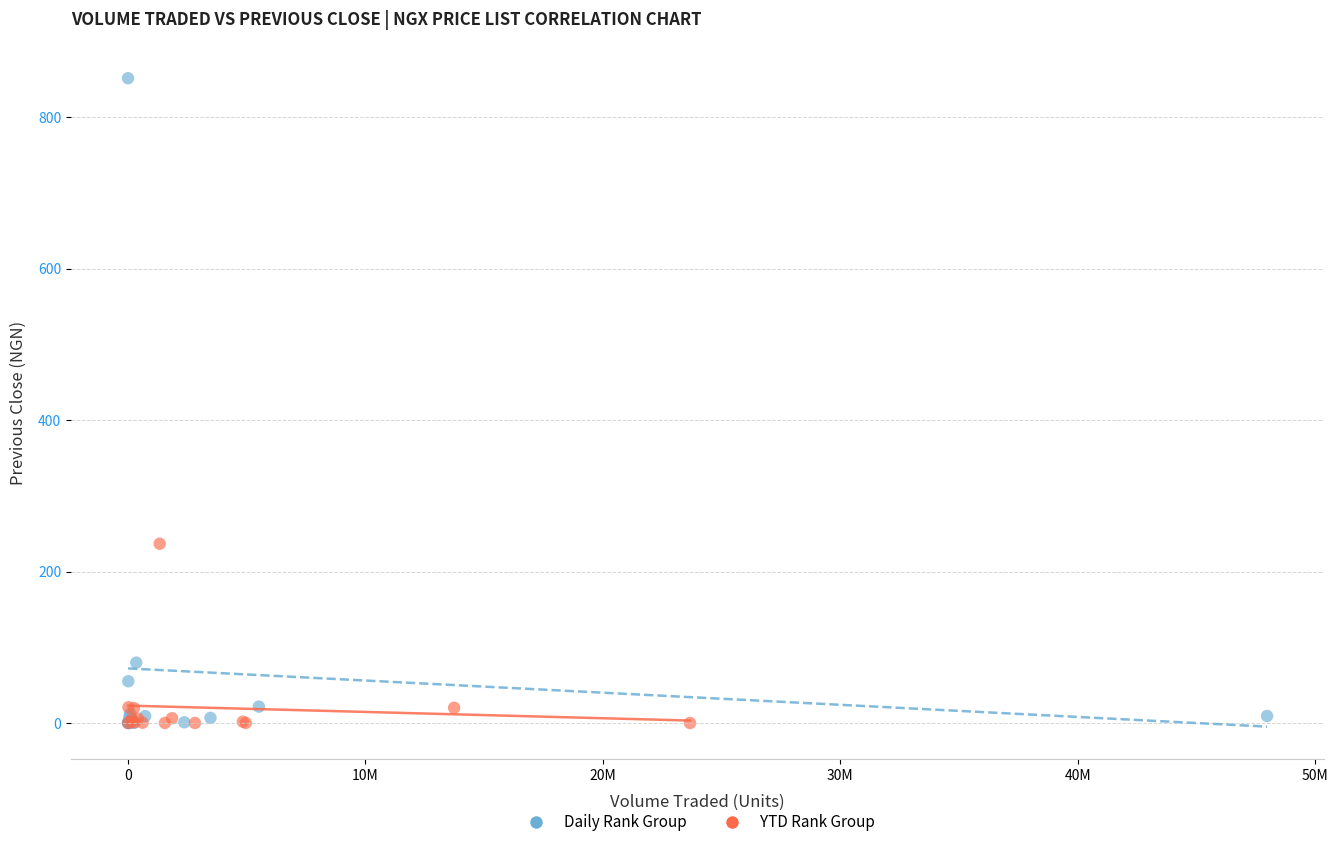

Which series has the widest spread of Y values?

Daily Rank Group